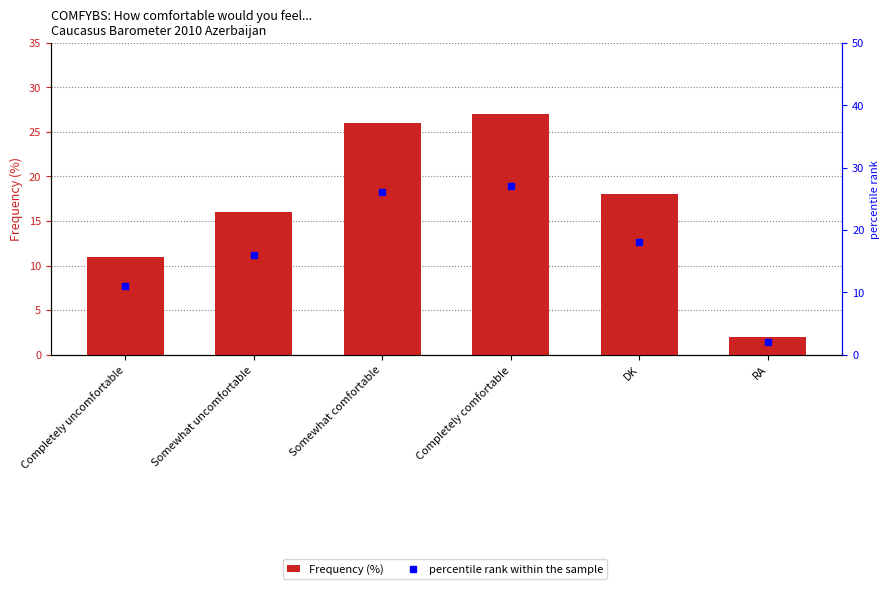

Between Somewhat comfortable and DK, which is larger?

Somewhat comfortable